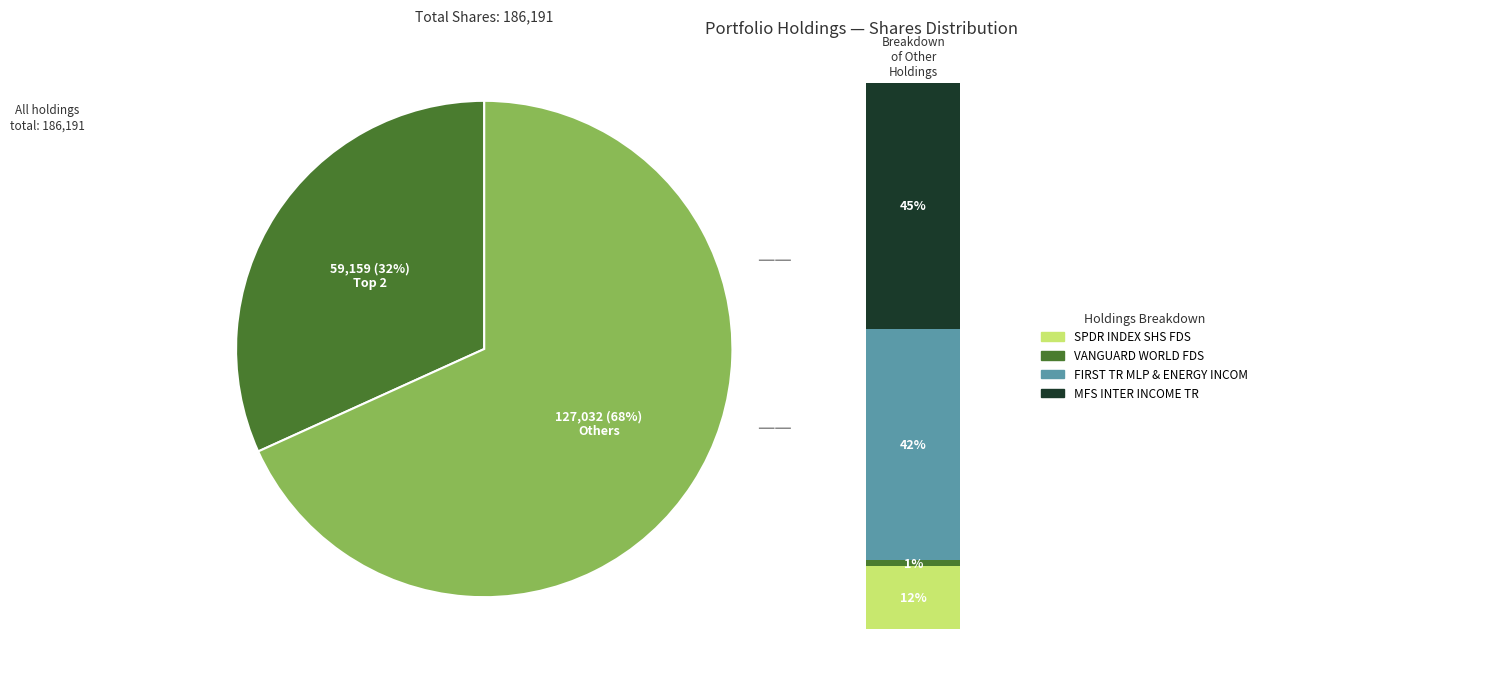

Which category has the smallest portion of the pie?

VANGUARD WORLD FDS